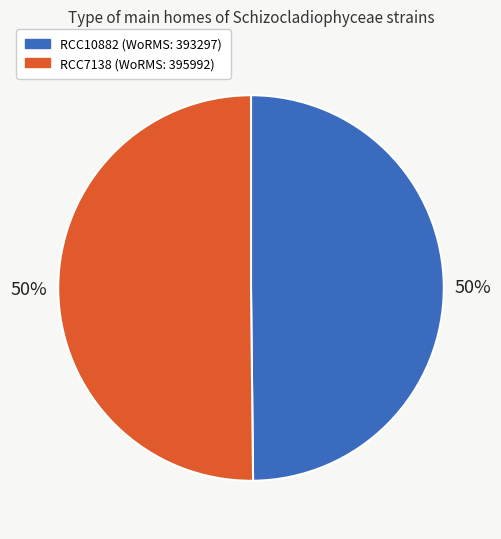

Approximately how many times larger is the value at RCC7138 compared to RCC10882?

1.0